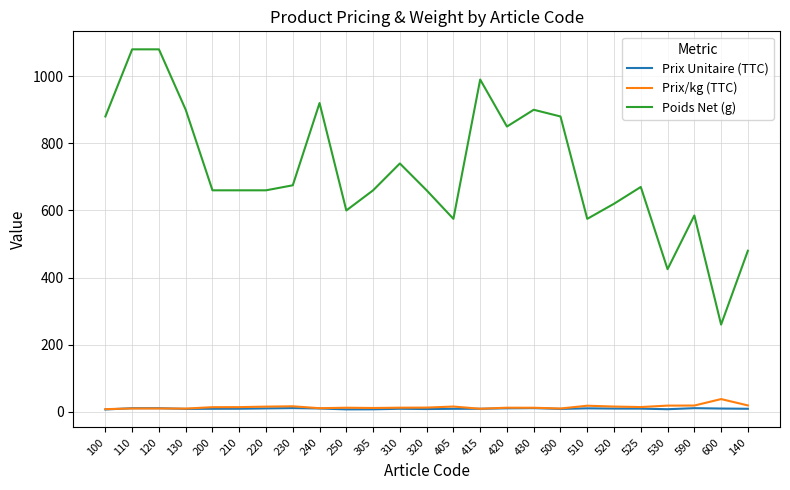

Between 130 and 530, which series saw the biggest shift?

Poids Net (g)